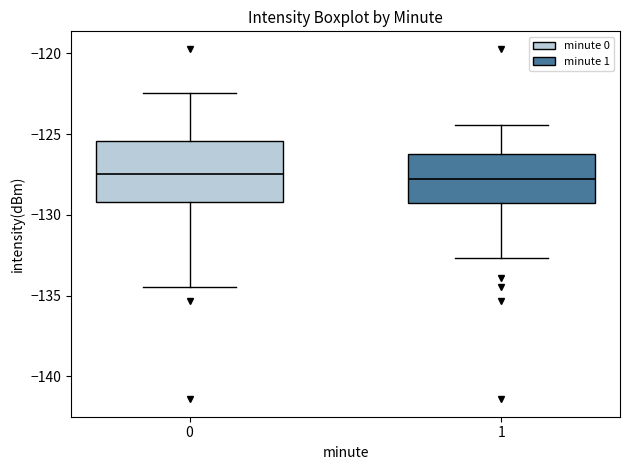

Where does the upper whisker of the box at x = 0 end on the y-axis? The values are not printed on the chart, so give them approximately, as read against the axis.

-122.5